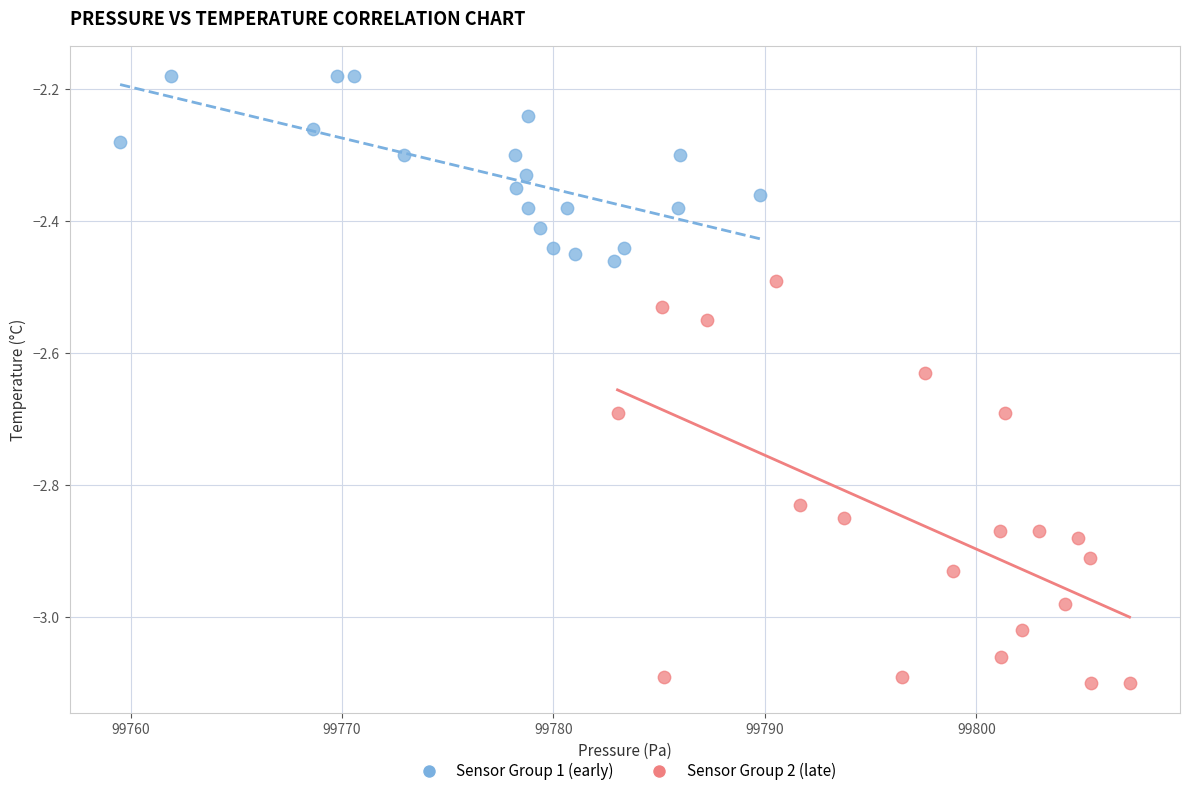

Which series reaches the minimum Y coordinate?

Sensor Group 2 (late)